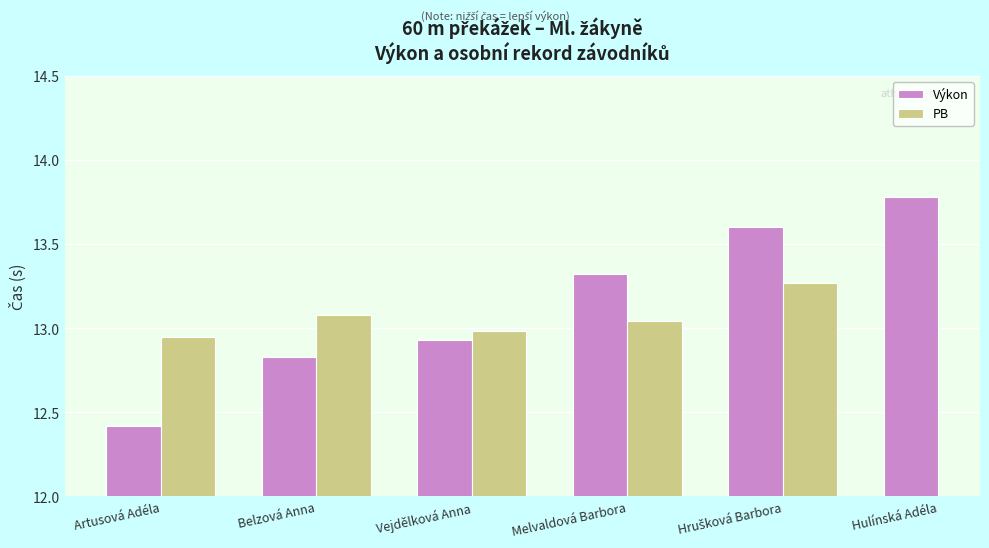

At which label does PB first exceed 13?

Belzová Anna